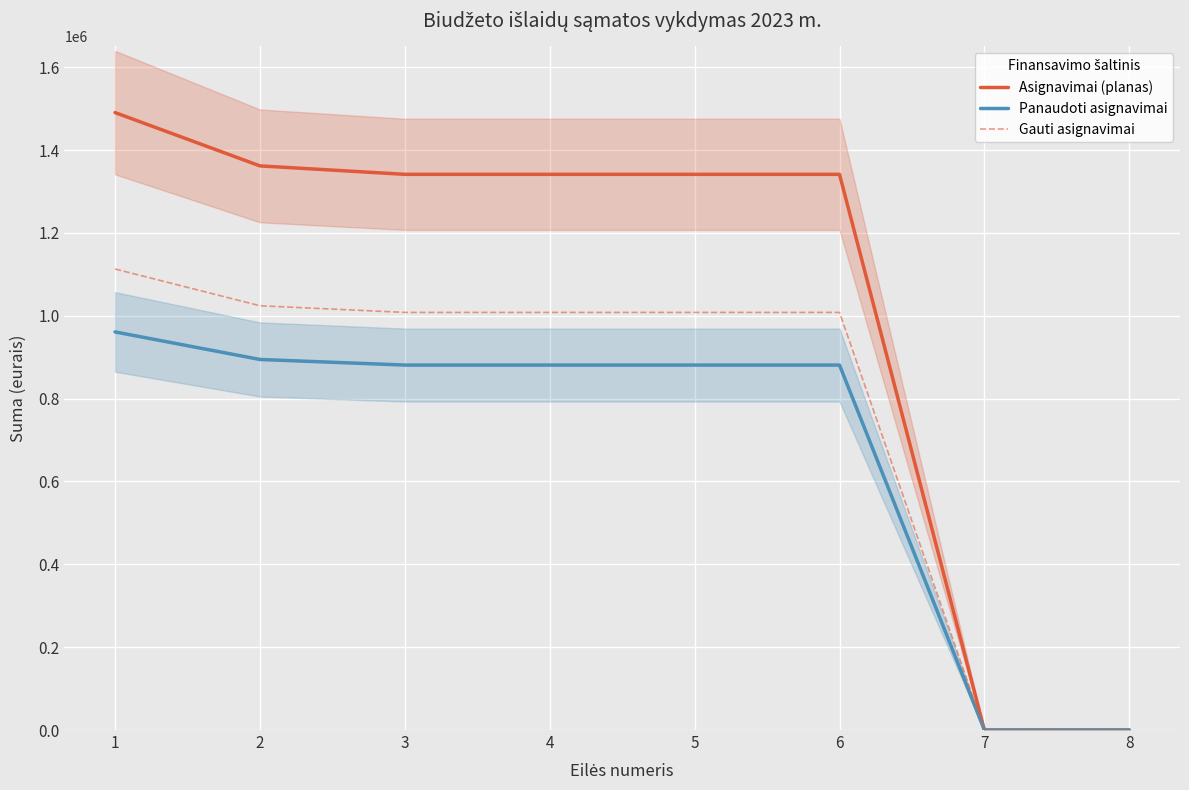

Where is Gauti asignavimai nearest to the value 556400?

3